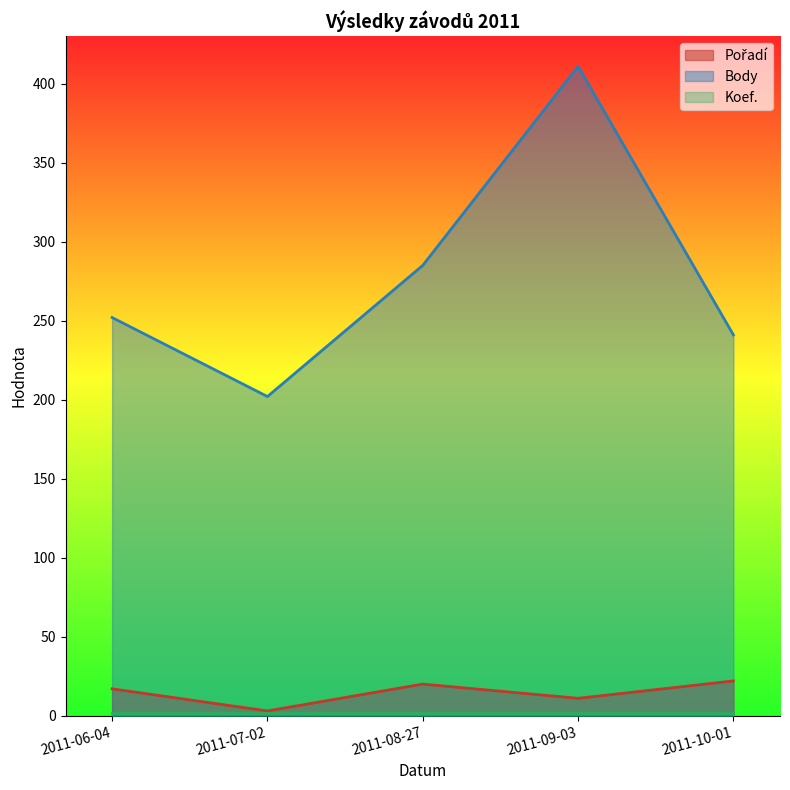

Does the chart display data point markers on the line(s)?

No